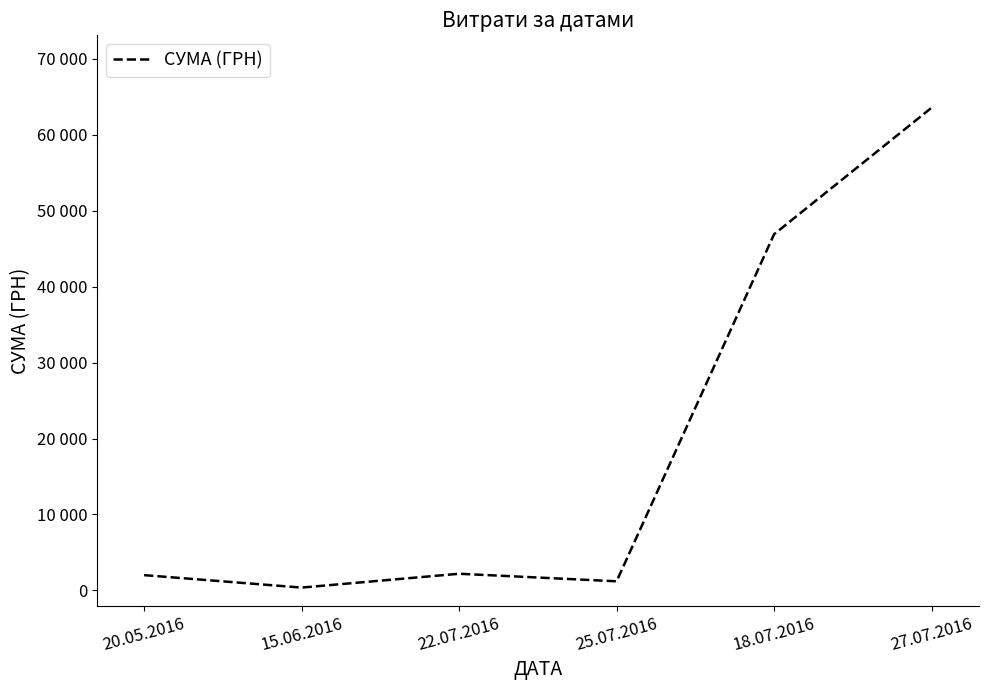

The chart shows a value of 64238.6 at 18.07.2016. True or false?

False